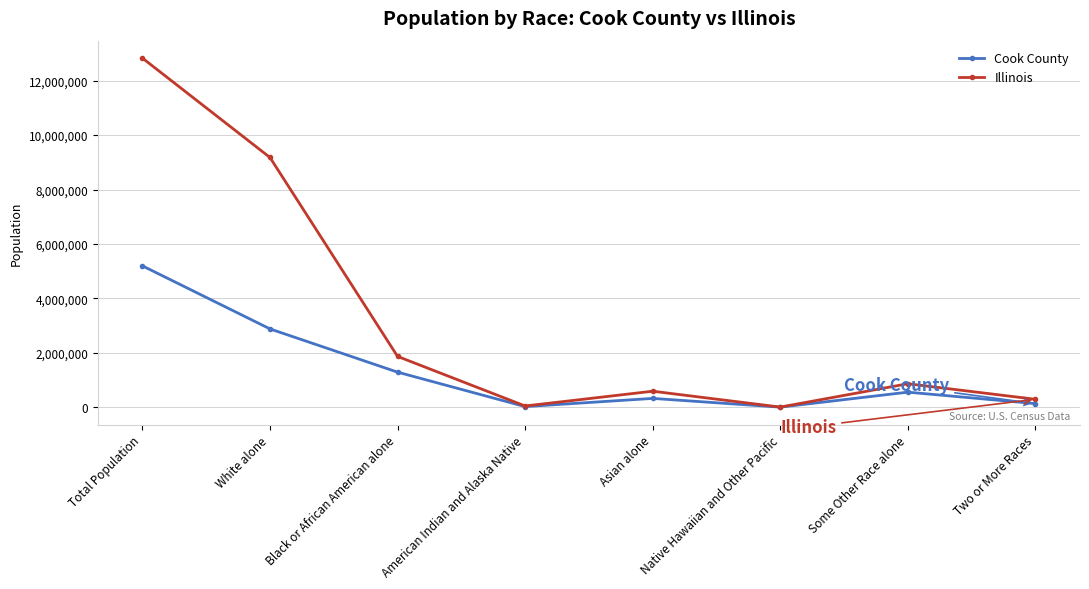

Between Total Population and Some Other Race alone, which series saw the biggest shift?

Illinois